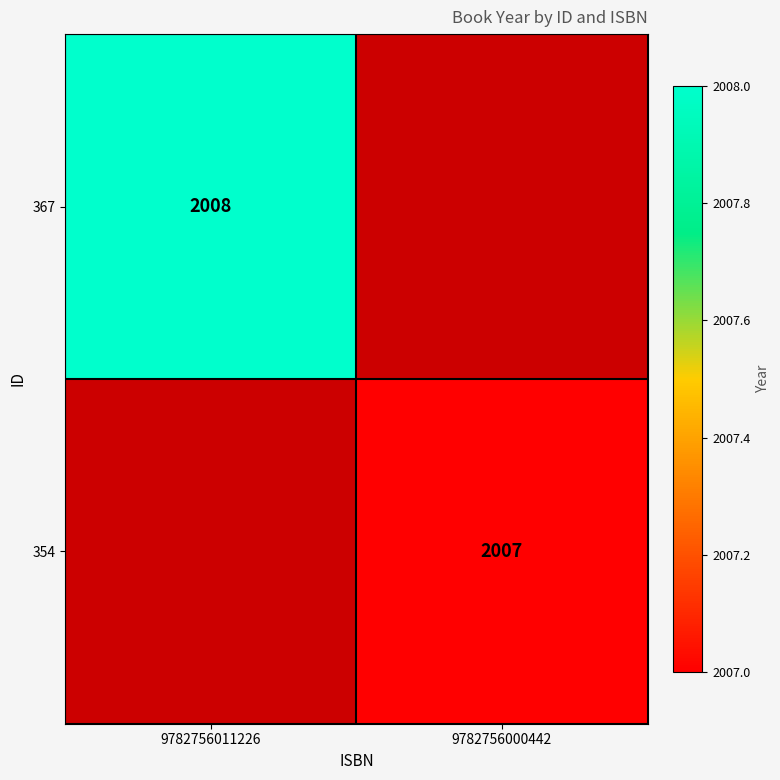

The value of 367 at 9782756011226 is 2008. True or false?

True